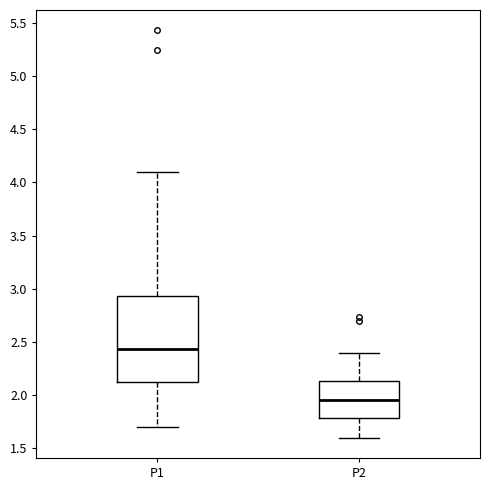

Which box has the lowest median line?

P2